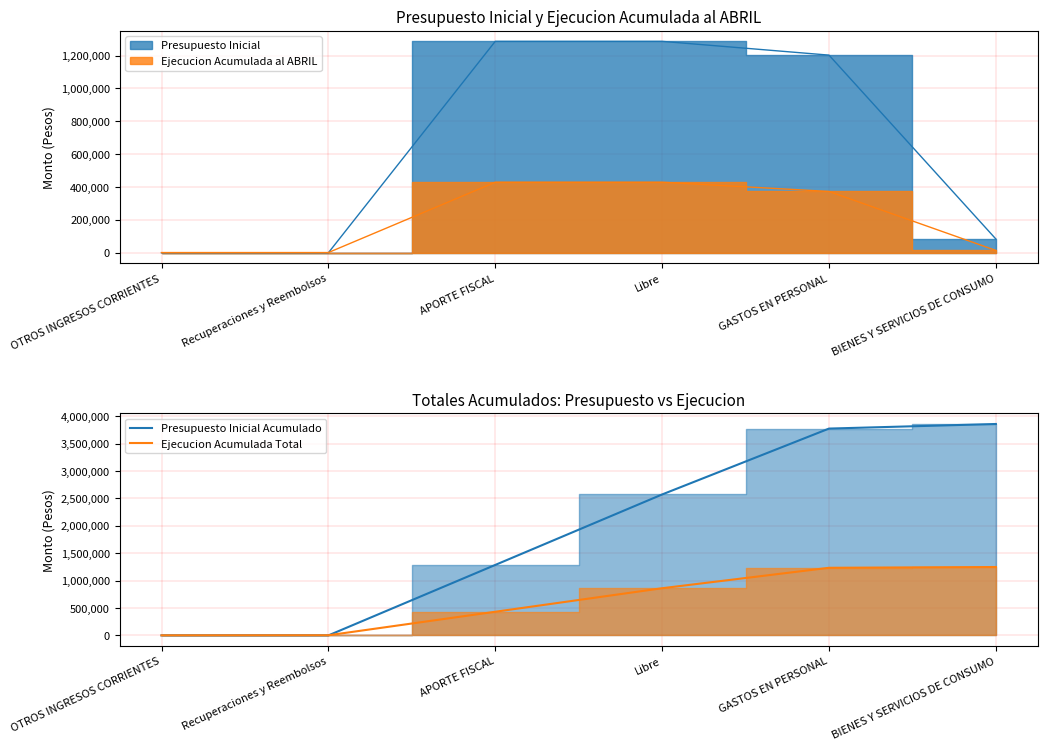

What is the average value of the Presupuesto Inicial Acumulado series?

1915952